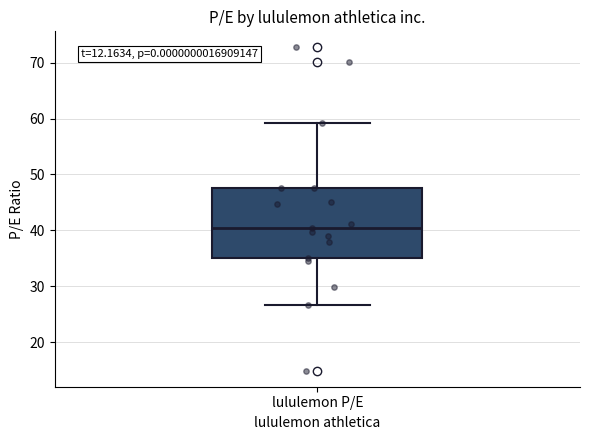

Where does the lower whisker of the box for lululemon P/E end on the y-axis? The values are not printed on the chart, so give them approximately, as read against the axis.

27